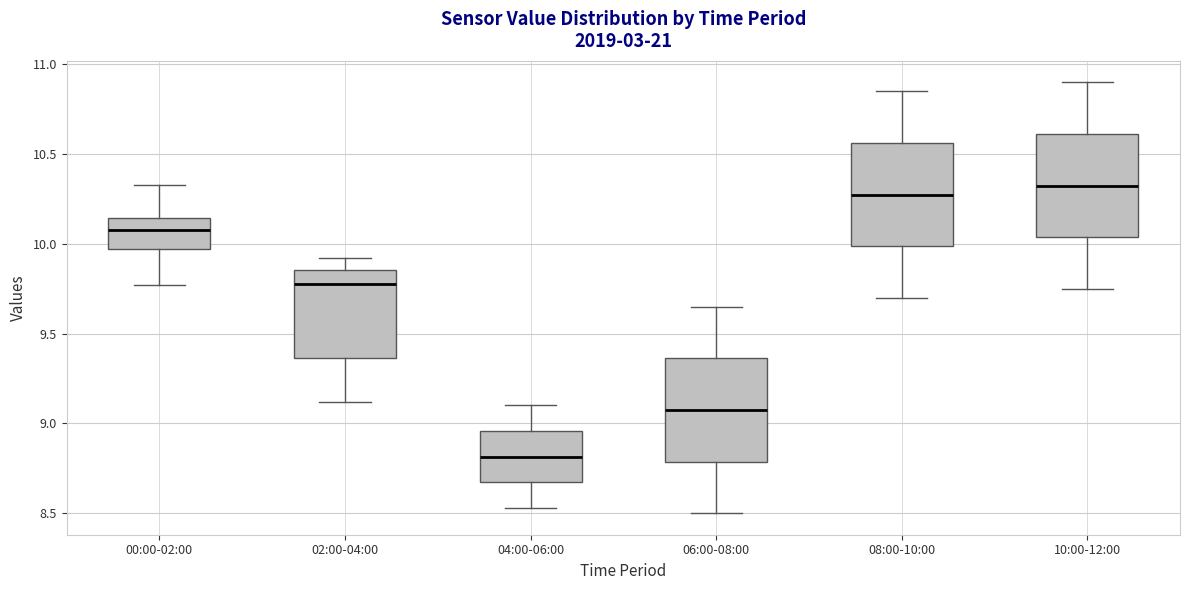

Reading left to right, read every box against the y-axis: the position of its median line, the range the box covers, and the ends of its whiskers. The values are not printed on the chart, so give them approximately, as read against the axis.

00:00-02:00: median 10.10, box 9.95 to 10.15, whiskers 9.75 to 10.35
02:00-04:00: median 9.80, box 9.35 to 9.85, whiskers 9.10 to 9.90
04:00-06:00: median 8.80, box 8.65 to 8.95, whiskers 8.55 to 9.10
06:00-08:00: median 9.10, box 8.80 to 9.35, whiskers 8.50 to 9.65
08:00-10:00: median 10.30, box 10.00 to 10.55, whiskers 9.70 to 10.85
10:00-12:00: median 10.35, box 10.05 to 10.60, whiskers 9.75 to 10.90